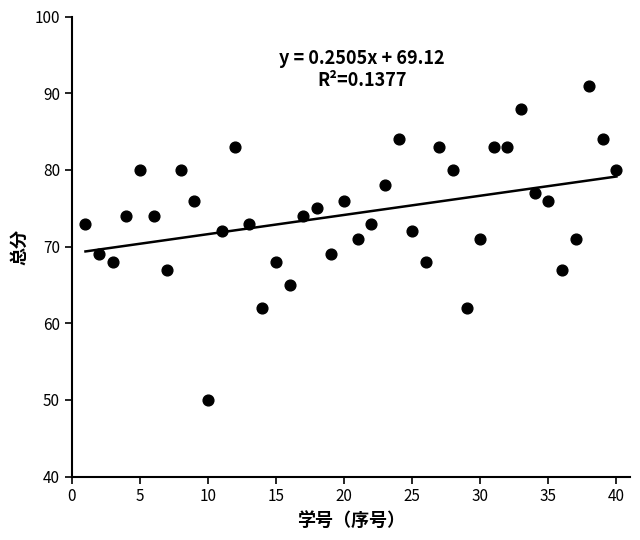

What is the range of Y values (max minus min)?

41